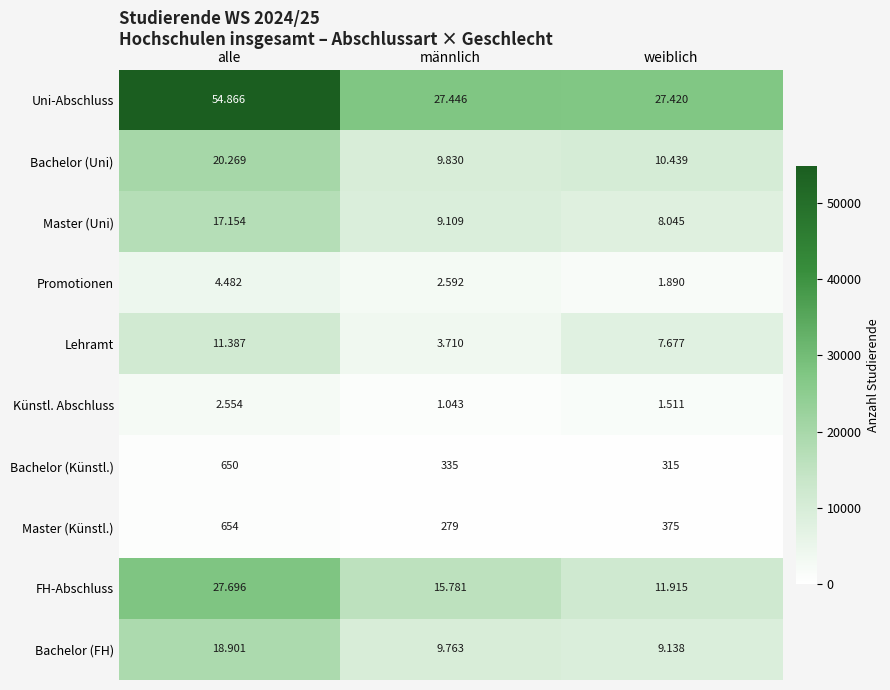

Between alle and weiblich, which series saw the biggest shift?

Uni-Abschluss